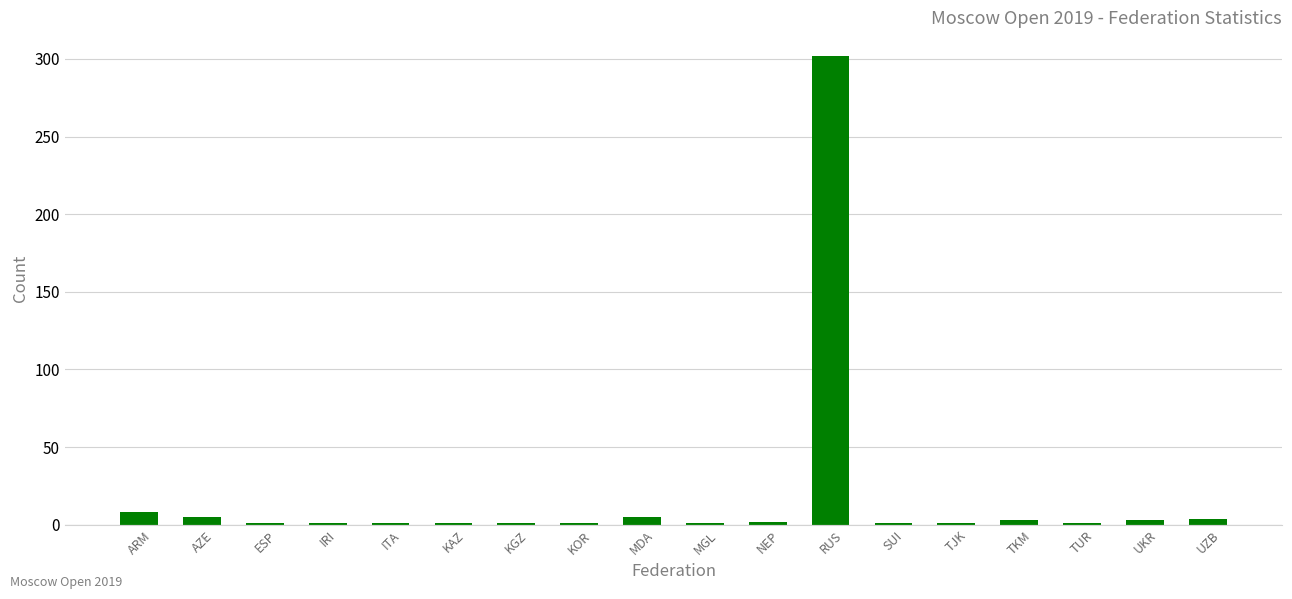

What is the average value?

19